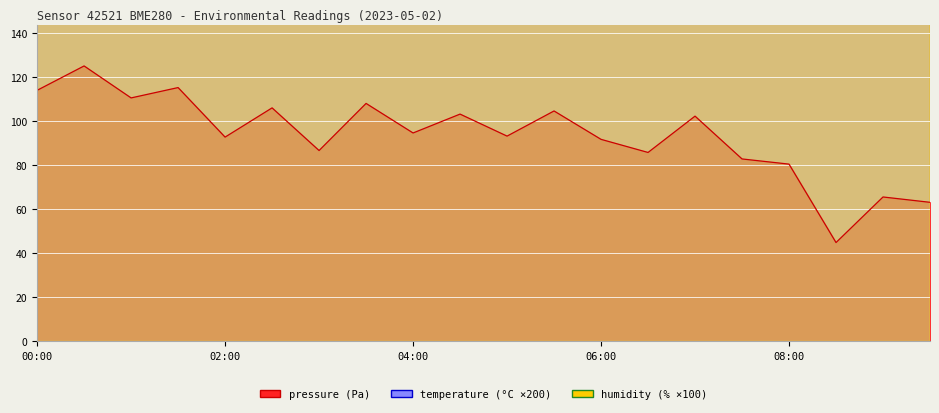

True or false: pressure and temperature intersect in this chart.

False